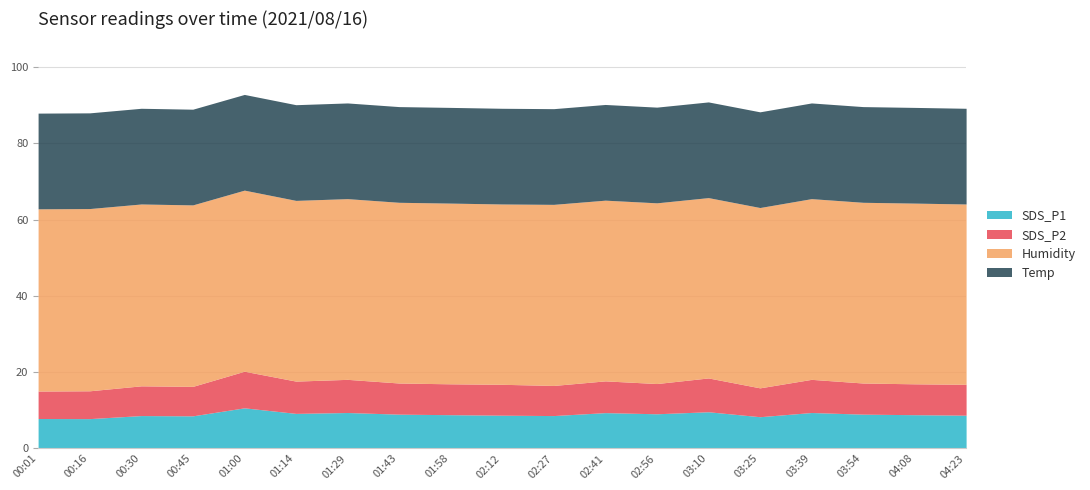

Reading right to left, transcribe all the data shown in this chart.

SDS_P1: 8.7	8.8	9.0	9.4	8.3	9.6	9.1	9.4	8.6	8.7	8.8	9.0	9.4	9.2	10.6	8.5	8.6	7.8	7.8
SDS_P2: 8.1	8.1	8.2	8.7	7.6	8.9	7.9	8.3	7.9	8.1	8.1	8.2	8.7	8.5	9.6	7.7	7.8	7.3	7.2
Humidity: 47.3	47.4	47.4	47.4	47.3	47.3	47.4	47.4	47.5	47.3	47.4	47.4	47.4	47.4	47.5	47.6	47.7	47.8	47.8
Temp: 25.1	25.1	25.1	25.1	25.1	25.1	25.1	25.1	25.1	25.1	25.1	25.1	25.1	25.1	25.1	25.1	25.1	25.1	25.1